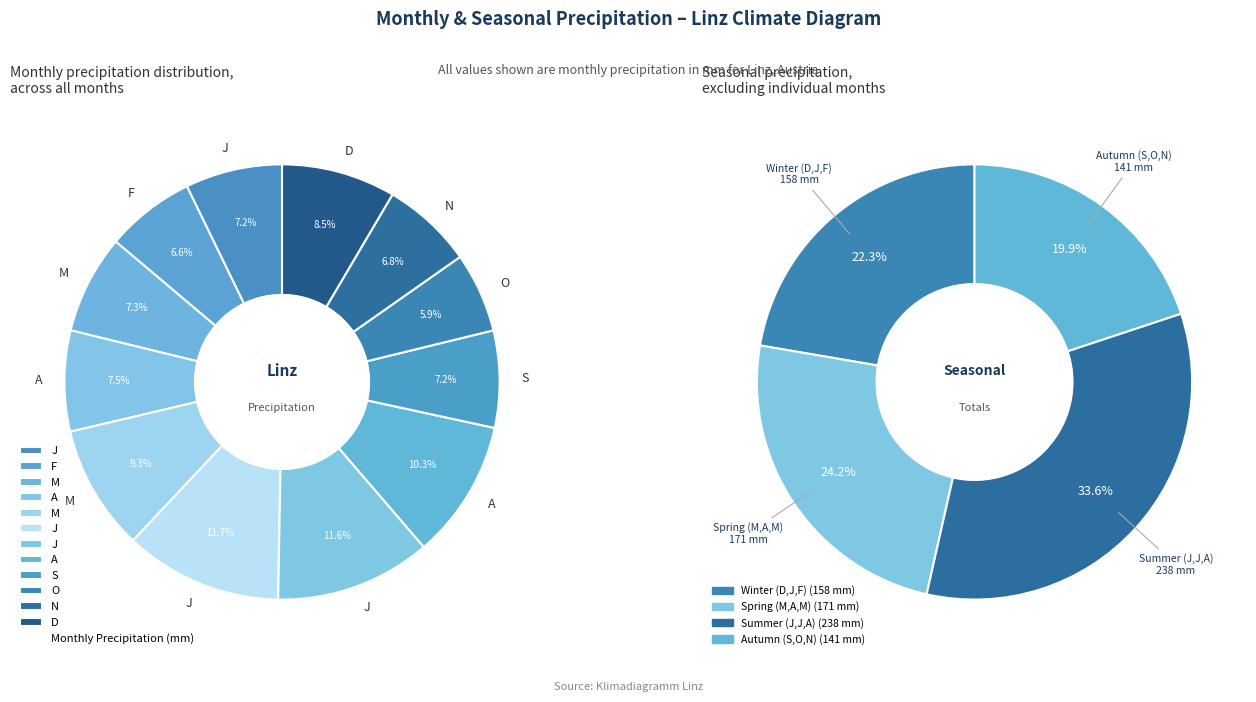

What is the change in value from M to J?

+17